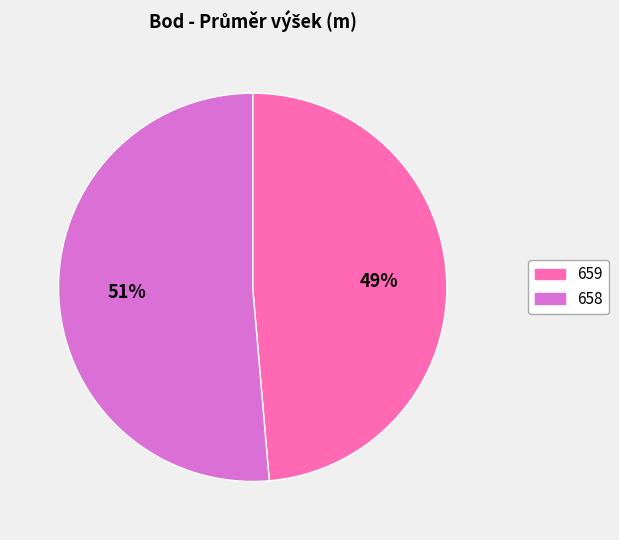

Is there any slice that represents more than half of the pie?

Yes